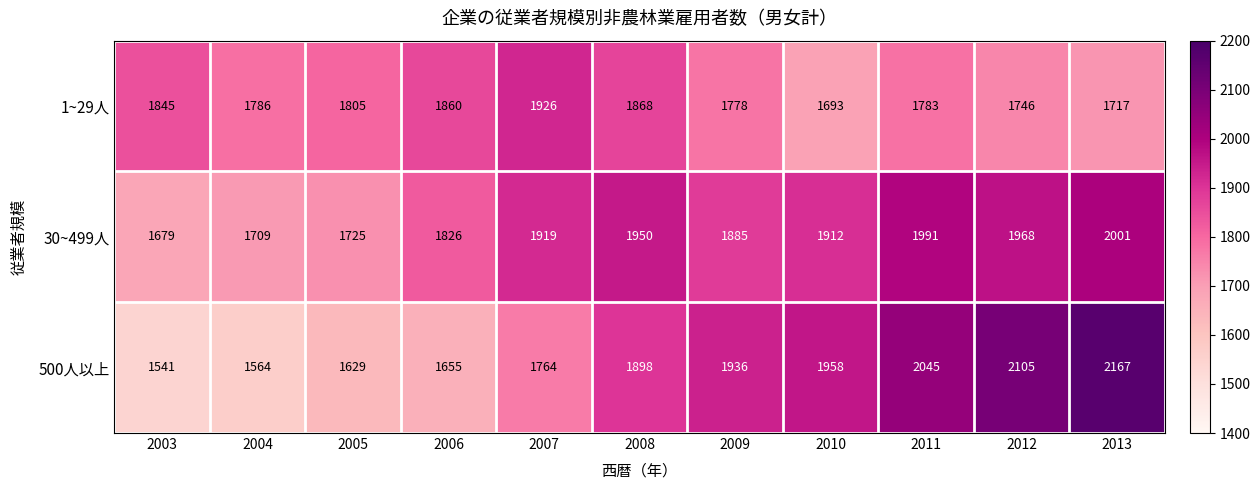

Rank the series by their maximum value, from lowest to highest.

1~29人, 30~499人, 500人以上